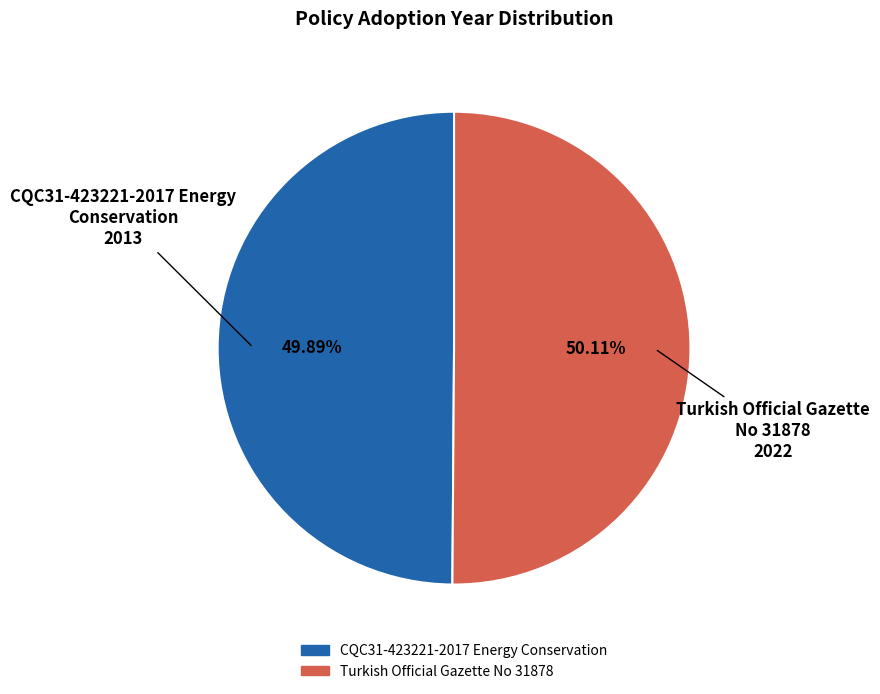

Combined, do Turkish Official Gazette No 31878 and CQC31-423221-2017 Energy Conservation account for over 50%?

Yes